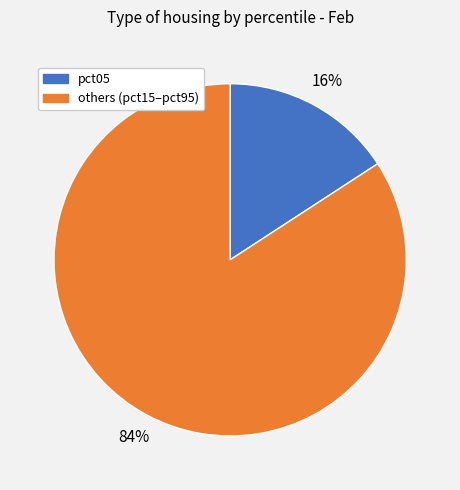

To the nearest percent, what is the average slice percentage?

50%